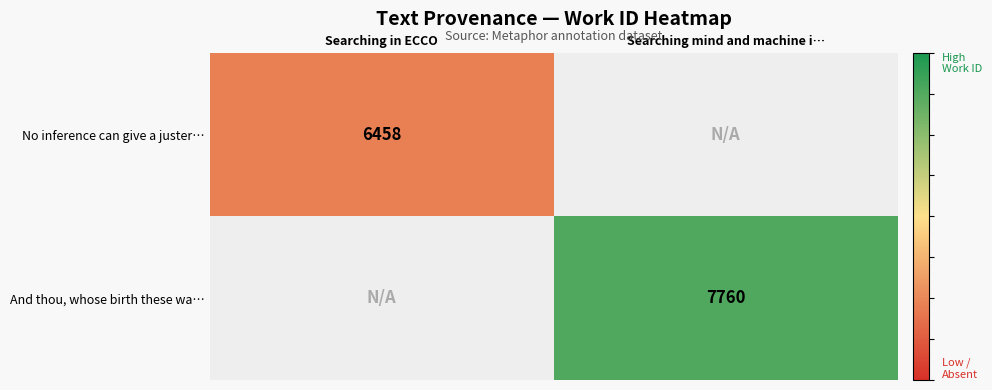

The No inference can give a juster… series shows 9082.4 at Searching in ECCO. True or false?

False